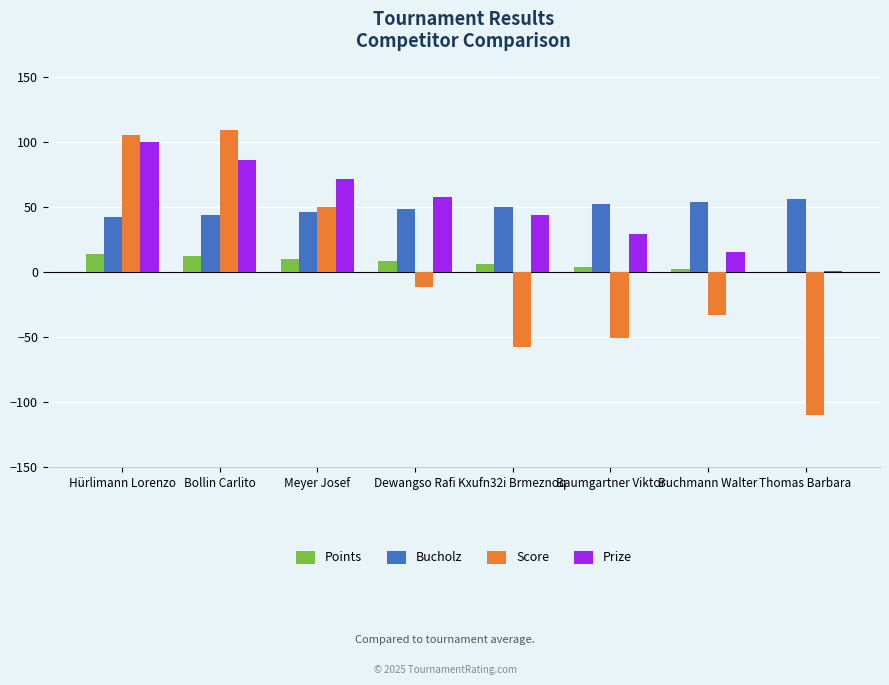

What are all the series names shown in the legend?

Points, Bucholz, Score, Prize